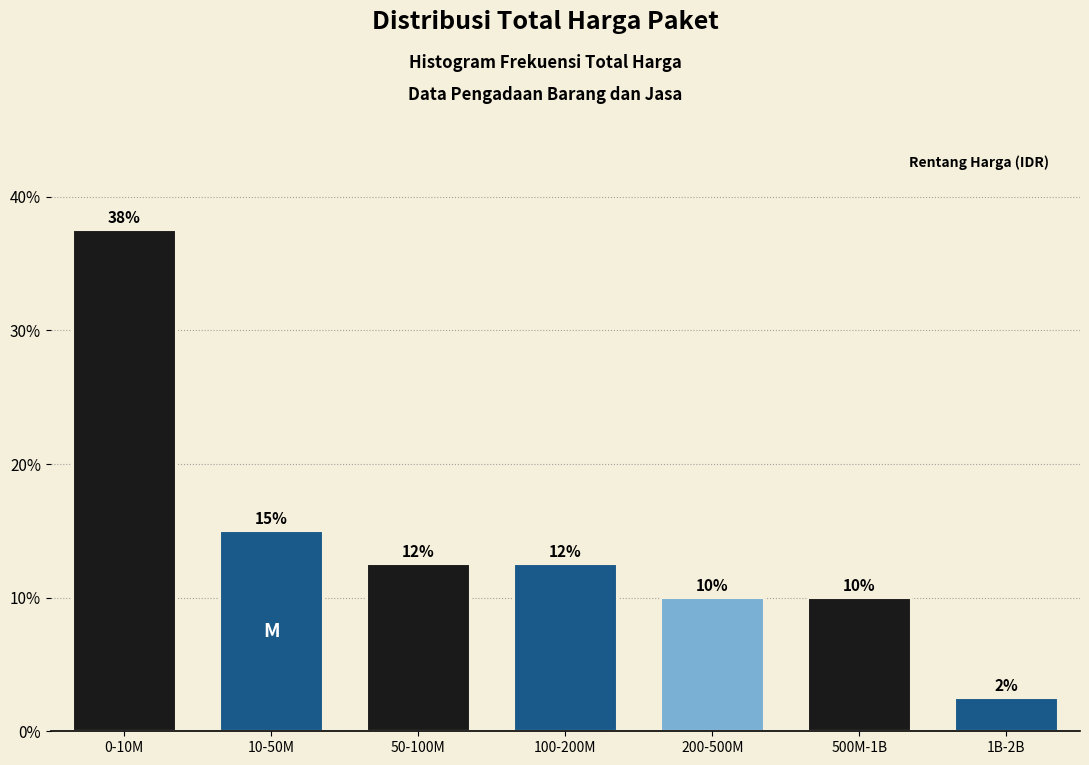

Are the bars horizontal?

No